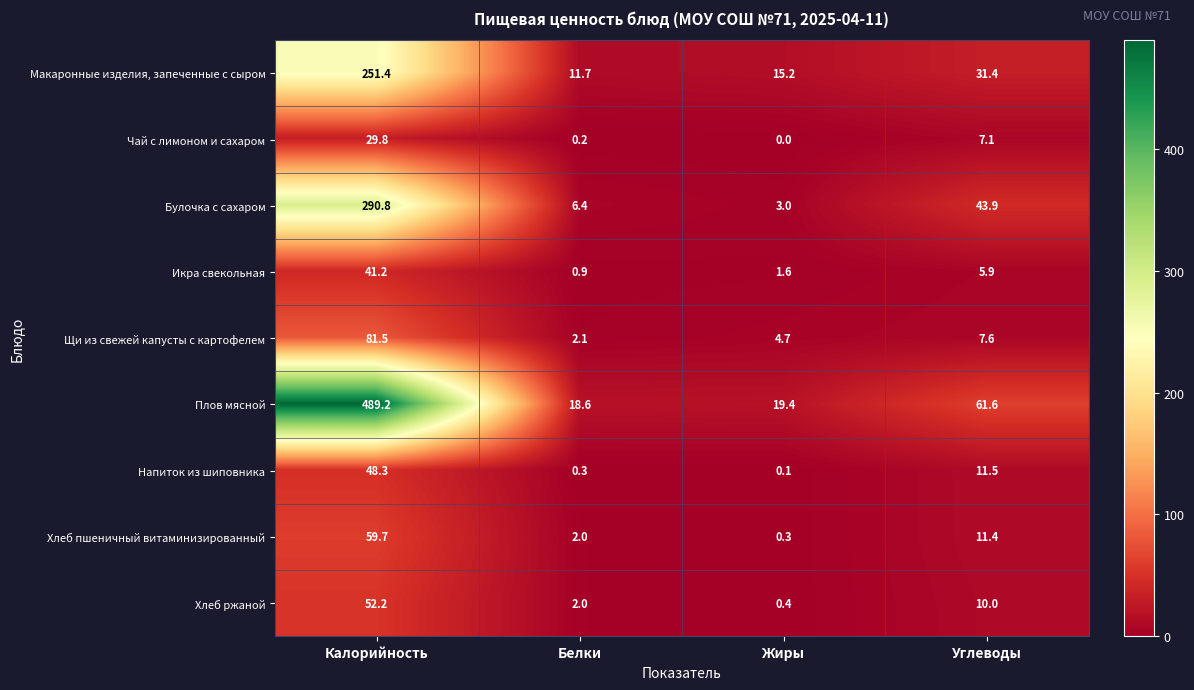

At Углеводы, list the series in order from largest to smallest.

Плов мясной, Булочка с сахаром, Макаронные изделия, запеченные с сыром, Напиток из шиповника, Хлеб пшеничный витаминизированный, Хлеб ржаной, Щи из свежей капусты с картофелем, Чай с лимоном и сахаром, Икра свекольная